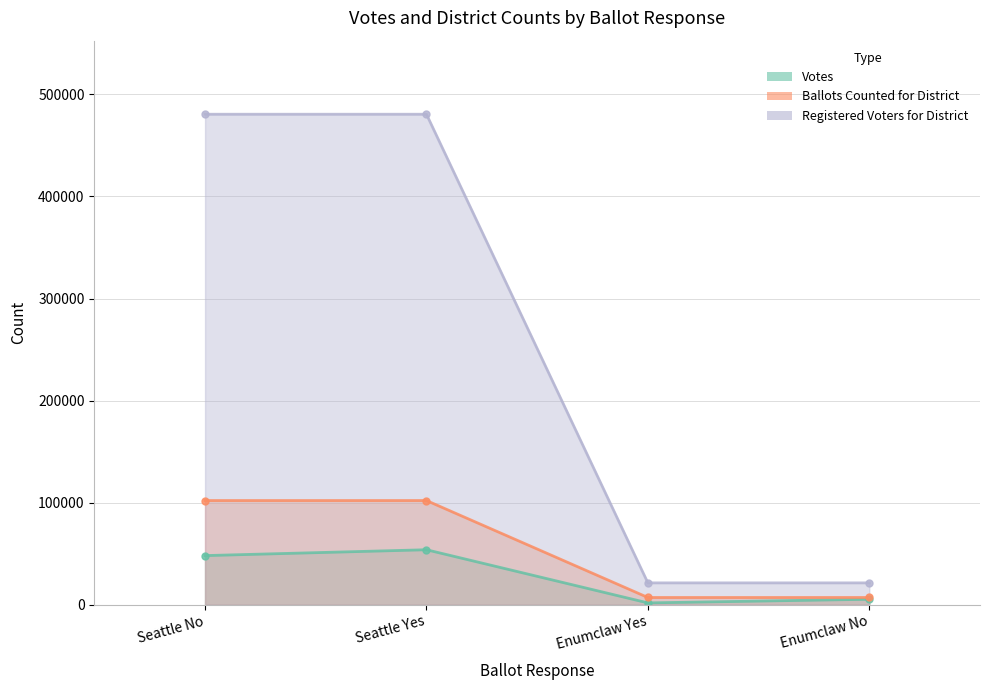

What is the highest value of the Registered Voters for District series?

480571